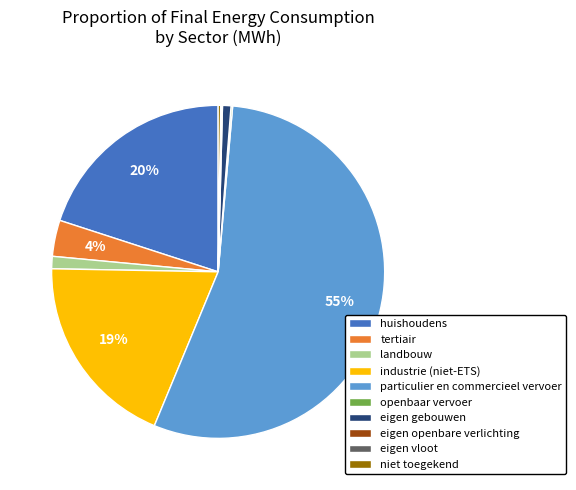

Is the sum of industrie (niet-ETS) and particulier en commercieel vervoer greater than half?

Yes